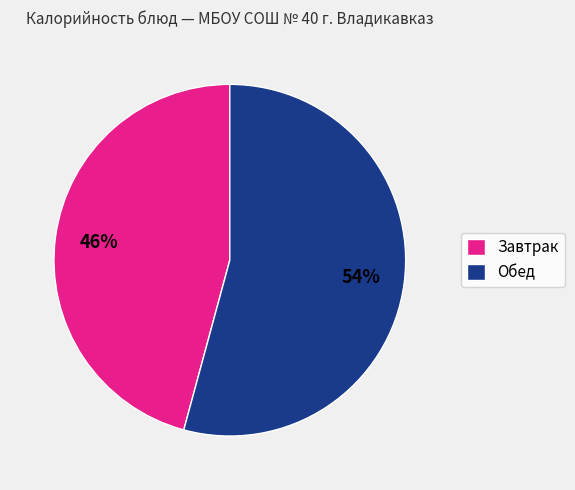

Does Обед represent more than half of the total?

Yes